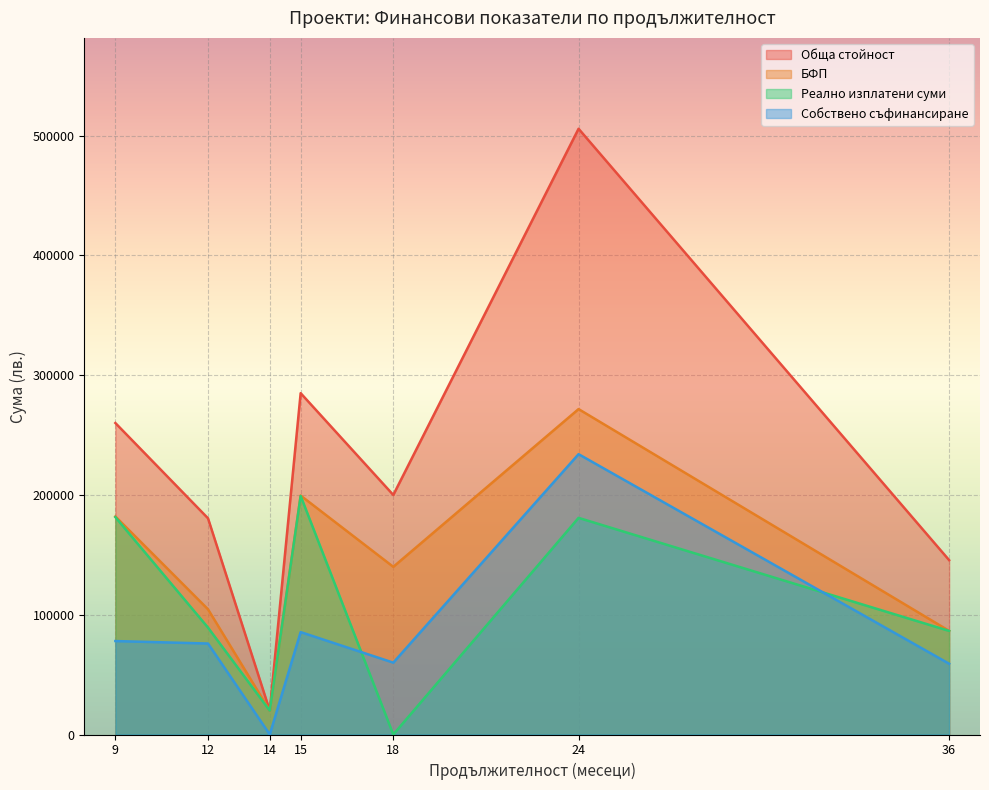

Does the chart display data point markers on the line(s)?

No